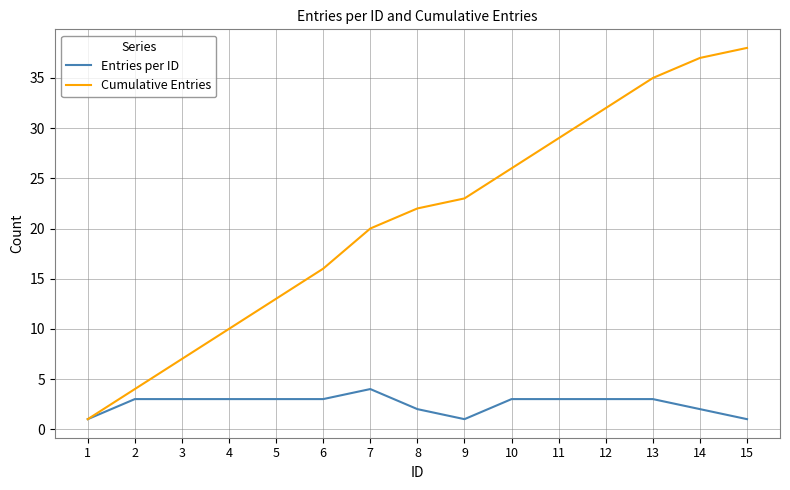

What is the total value across all series at 15?

39